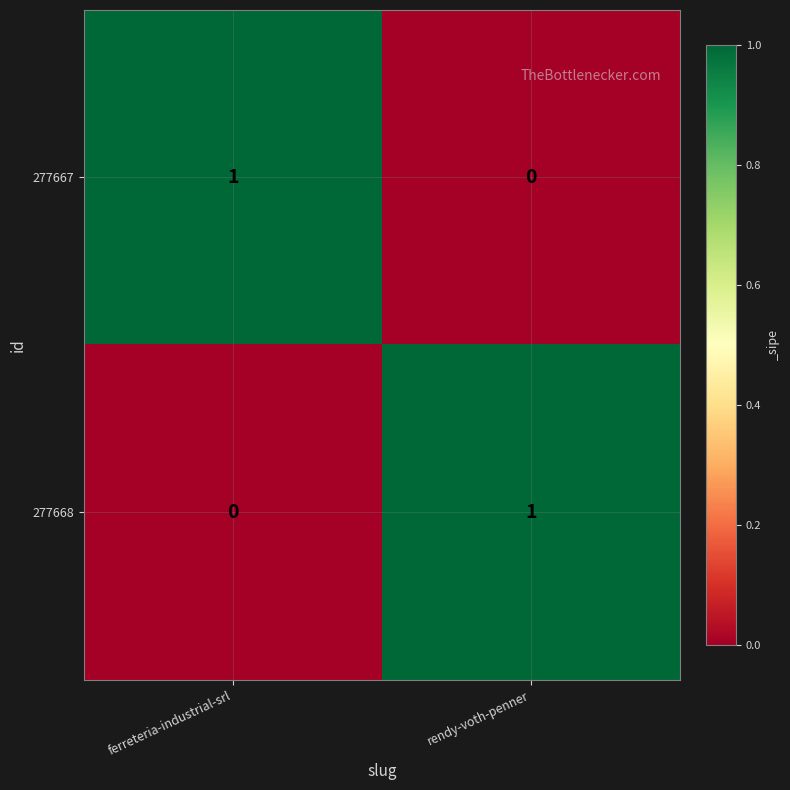

What is the maximum value shown in the chart?

1